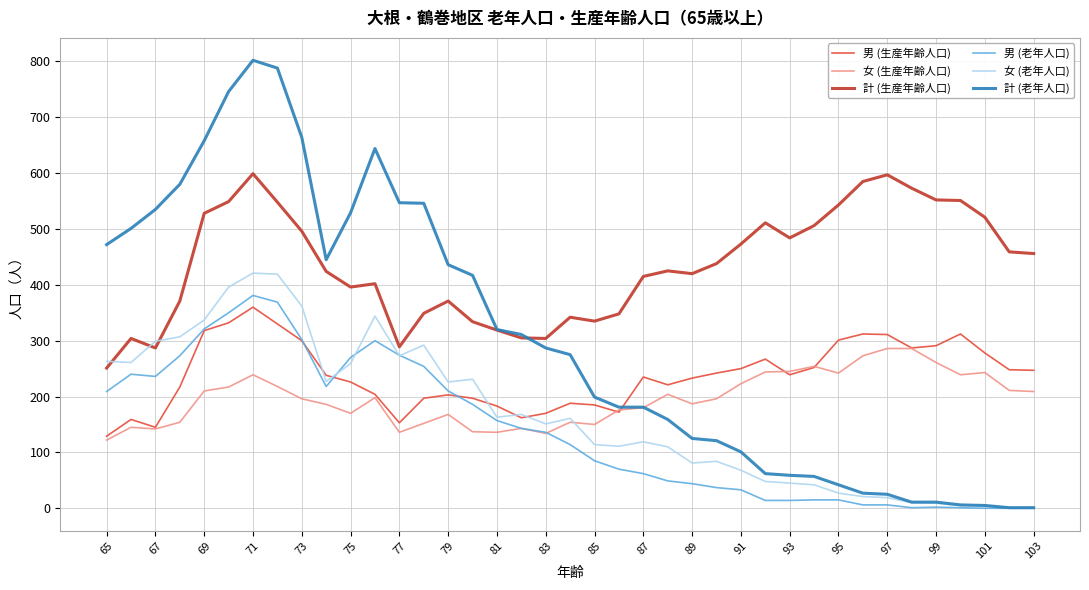

What is the difference between the maximum and second lowest values in the 男 (老年人口) series?

381